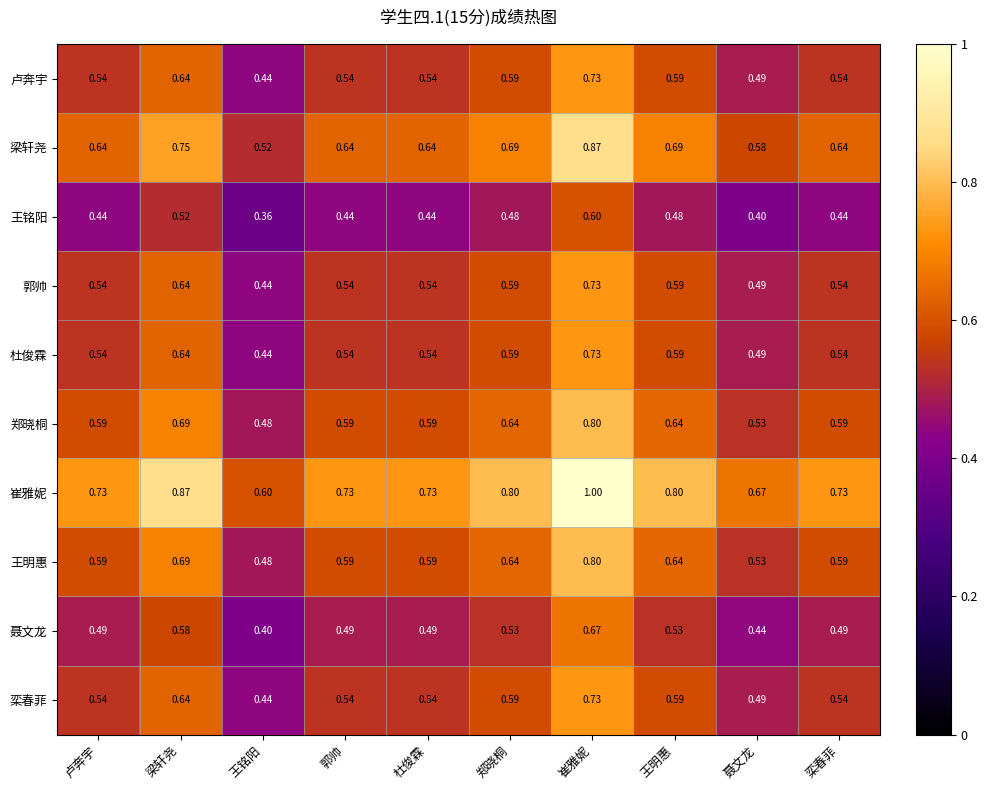

Which category has the lowest value in the 郭帅 series?

王铭阳